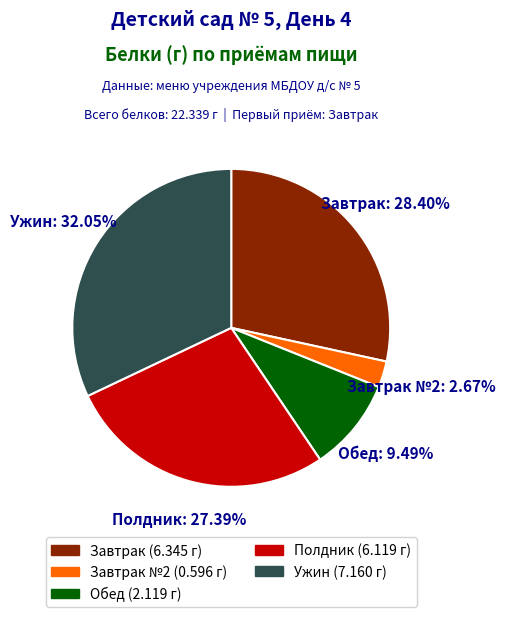

Is there any slice that represents more than half of the pie?

No